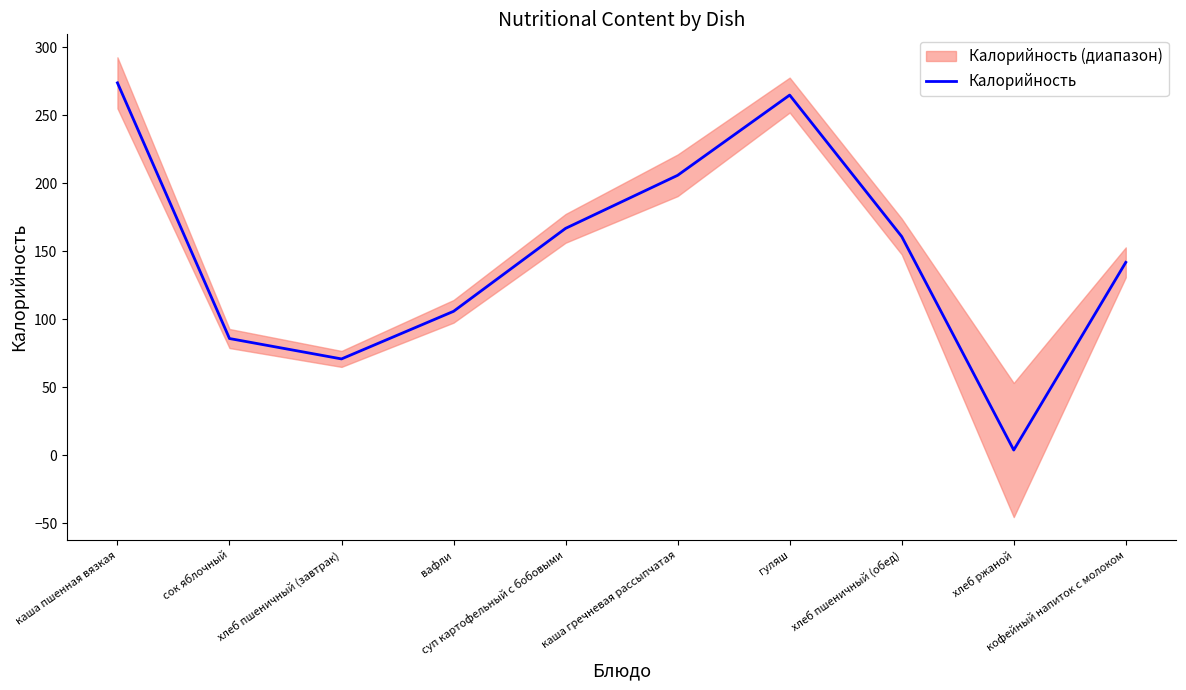

At which label is the value closest to 139?

кофейный напиток с молоком